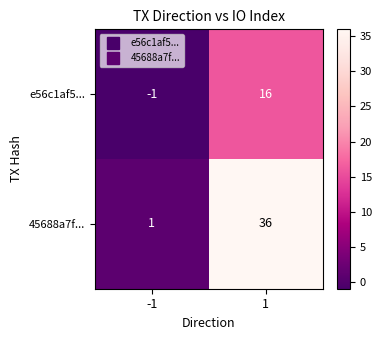

What is the approximate value of 45688a7f... at 1, to the nearest 5?

35